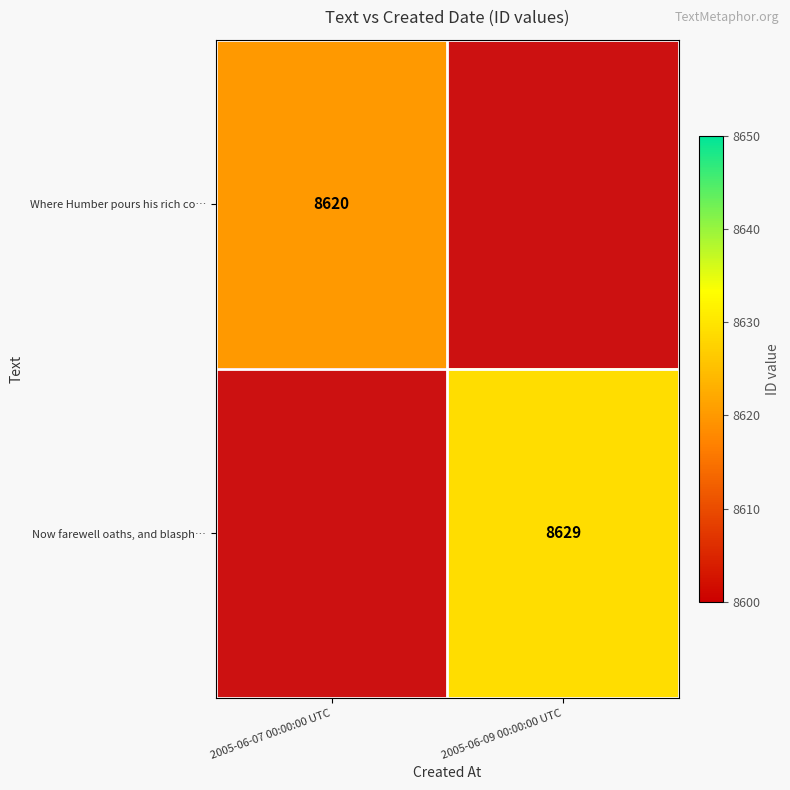

True or false: Where Humber pours his rich co… has a value of 8620 at 2005-06-07 00:00:00 UTC.

True